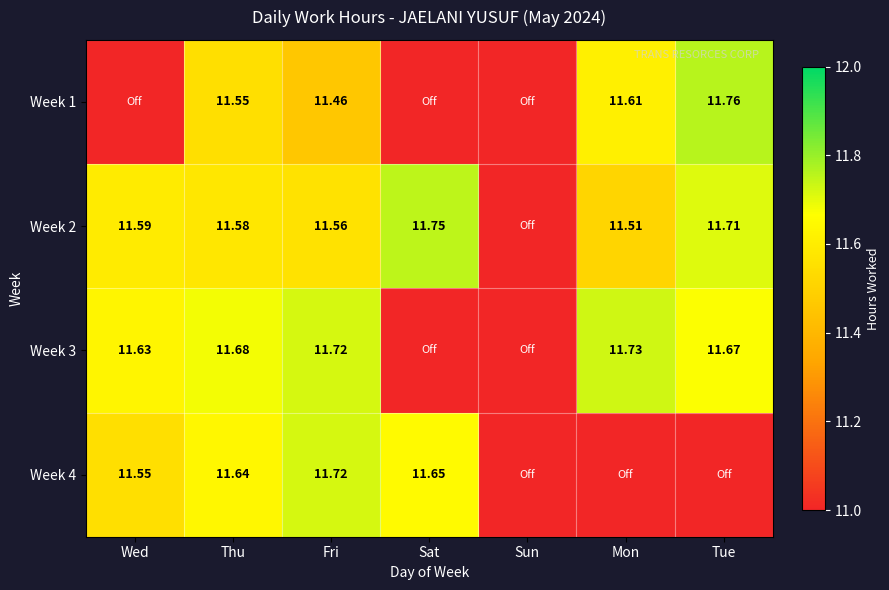

How many data points does each series have?

7